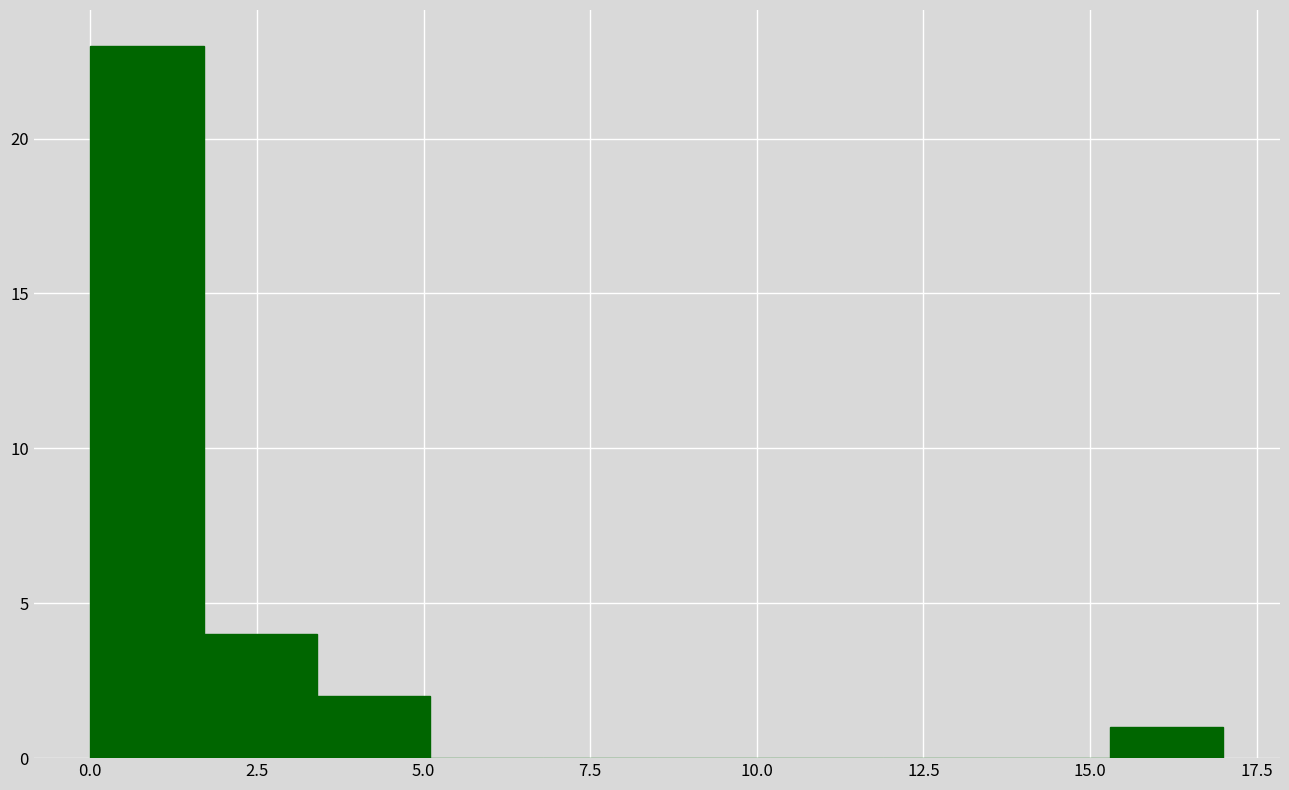

Read against the x-axis, roughly where is the centre of the tallest bar?

1.0